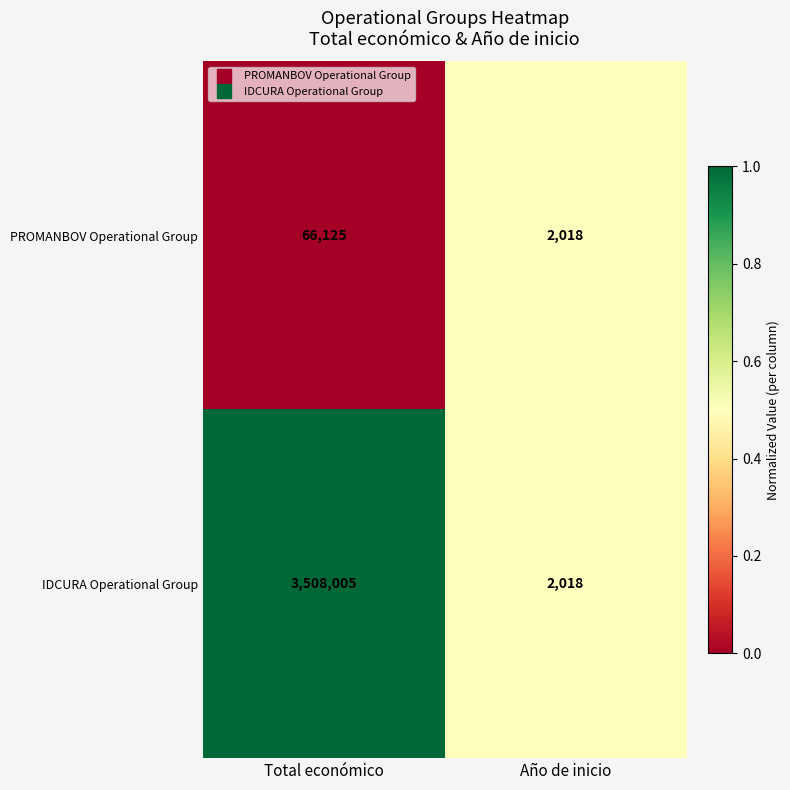

What is the total value across all series at Total económico?

3574130